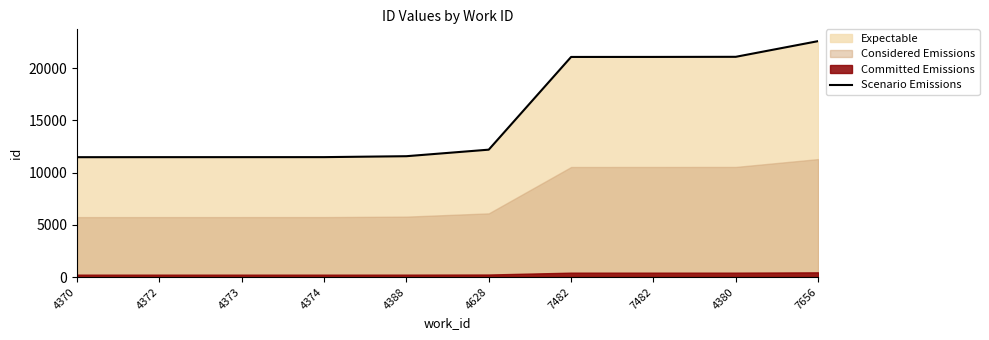

What is the sum of the values at 4372 and 4628?

23673